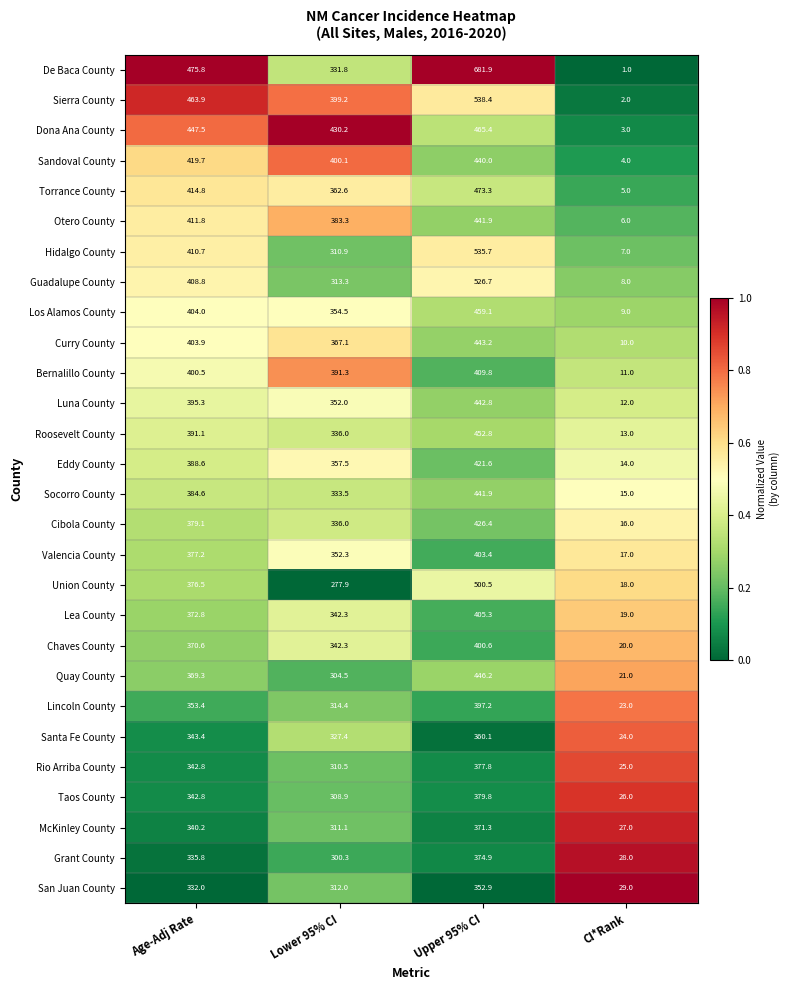

What is the difference between the maximum and minimum values in the Lincoln County series?

374.2